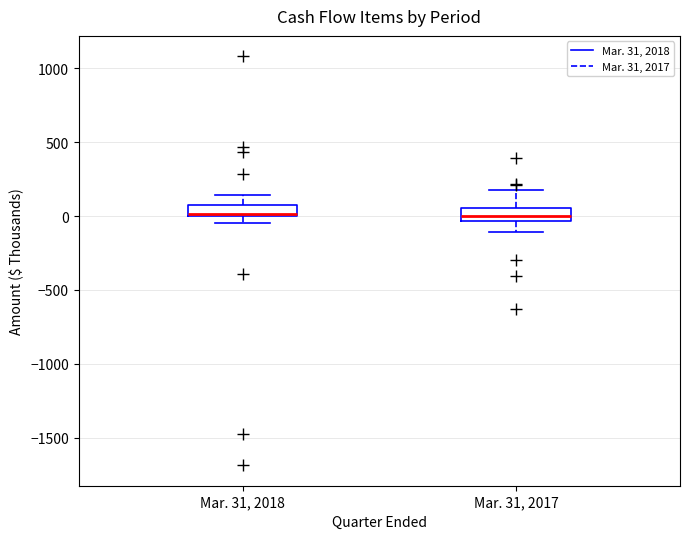

Reading left to right, read every box against the y-axis: the position of its median line, the range the box covers, and the ends of its whiskers. The values are not printed on the chart, so give them approximately, as read against the axis.

Mar. 31, 2018: median 0, box 0 to 100, whiskers -50 to 150
Mar. 31, 2017: median 0, box -50 to 50, whiskers -100 to 200